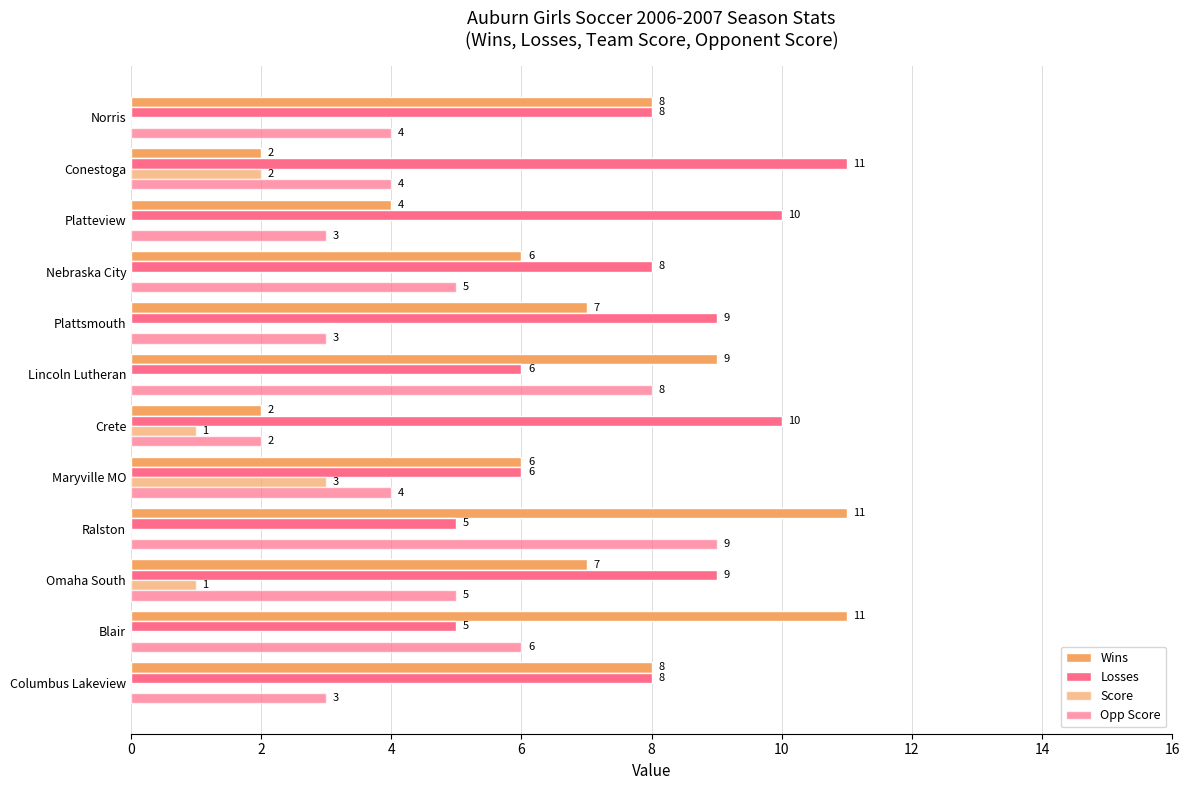

Count the number of categories in the chart.

12